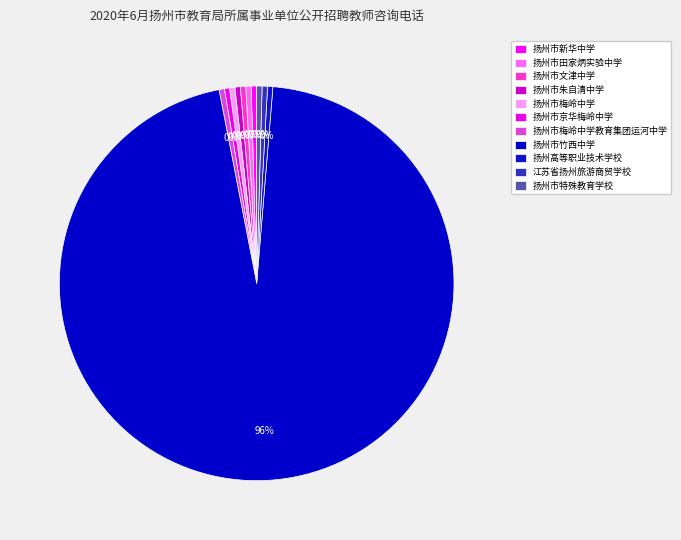

Does any single category account for the majority?

Yes